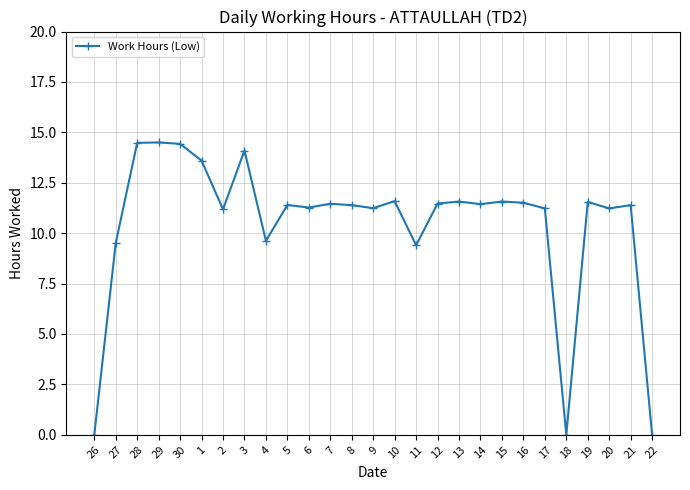

What is the difference between the maximum and second lowest values?

14.5